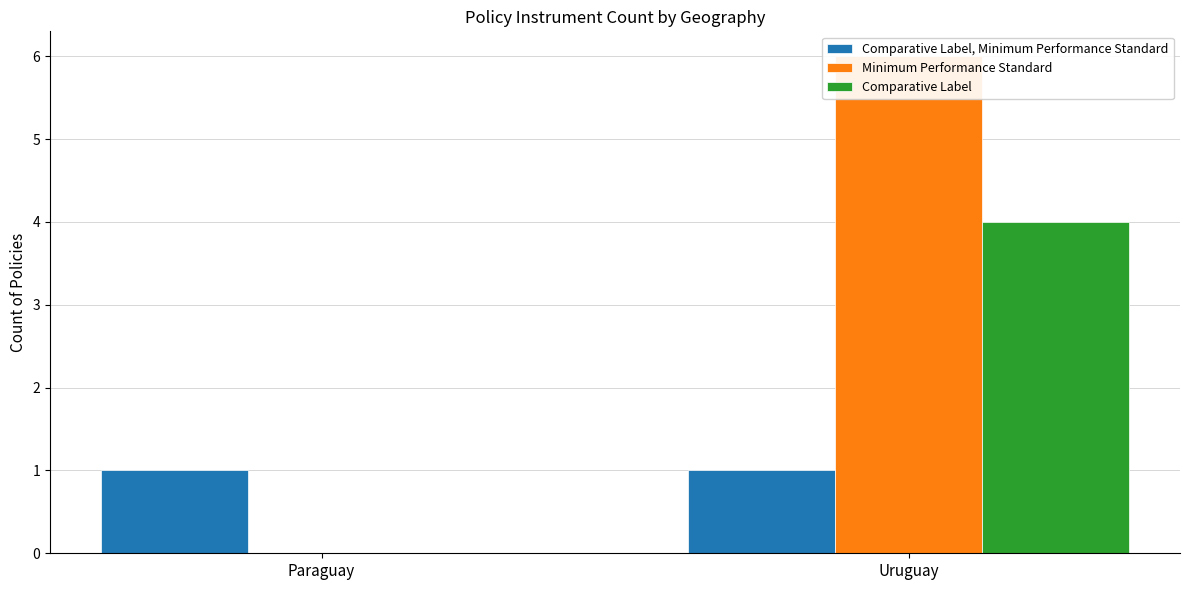

What are all the series names shown in the legend?

Comparative Label, Minimum Performance Standard, Minimum Performance Standard, Comparative Label